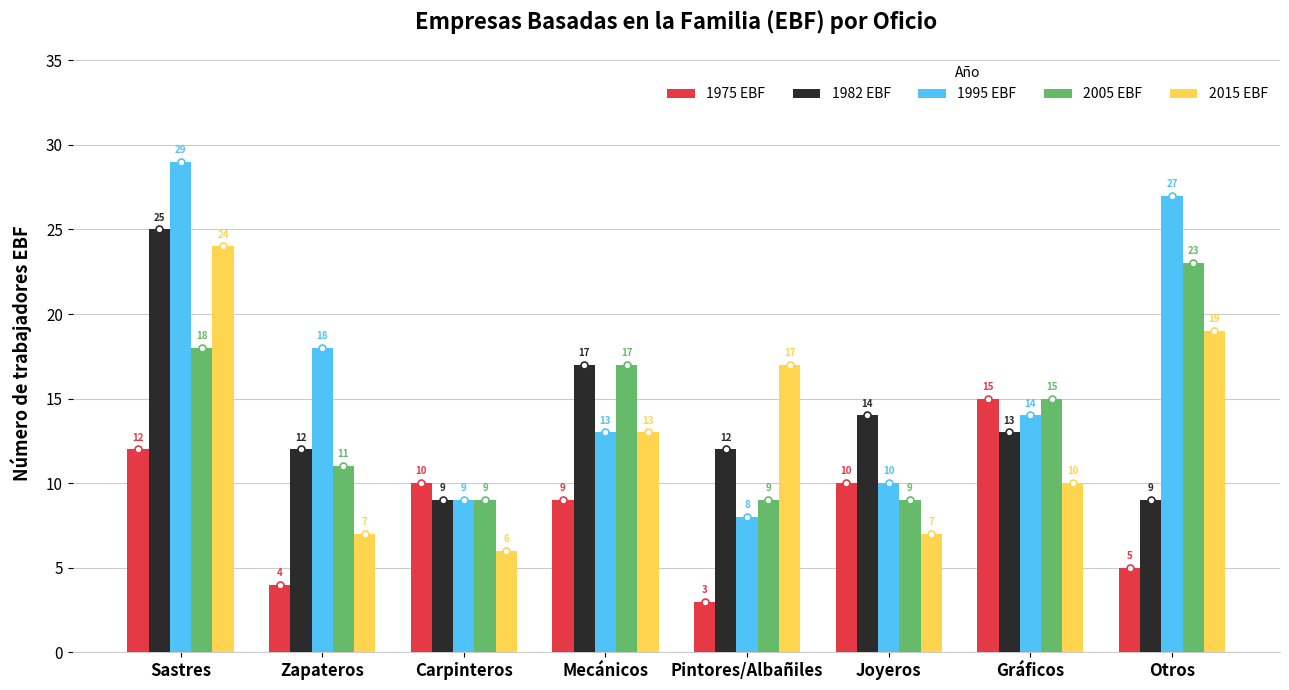

What is the total value across all series at Pintores/Albañiles?

49